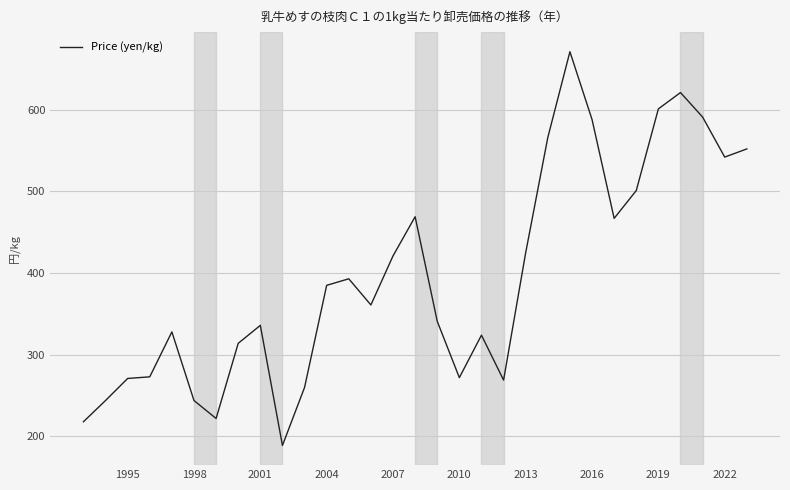

What is the smallest value displayed?

189